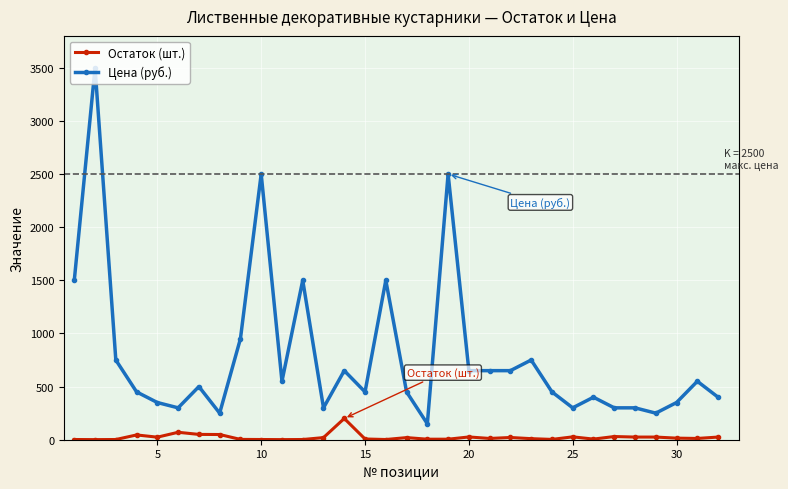

True or false: Цена (руб.) and Остаток (шт.) cross at least once.

False